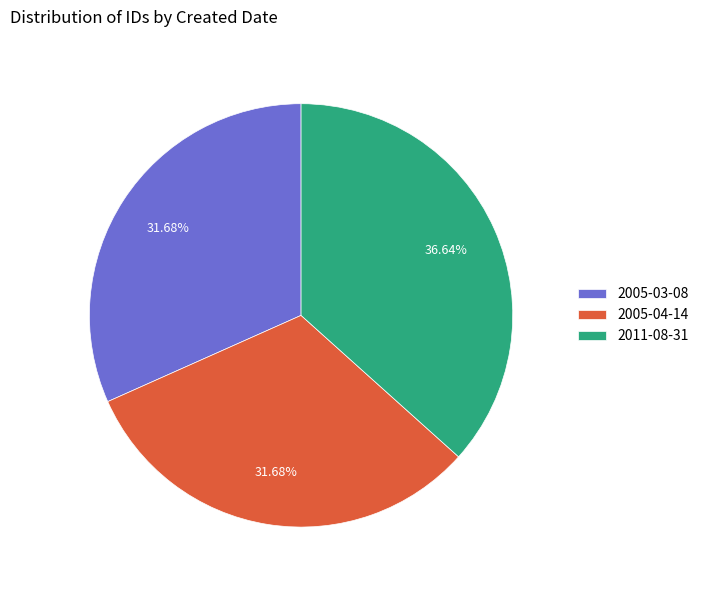

What is the ratio of the value at 2005-03-08 to the value at 2011-08-31?

0.9